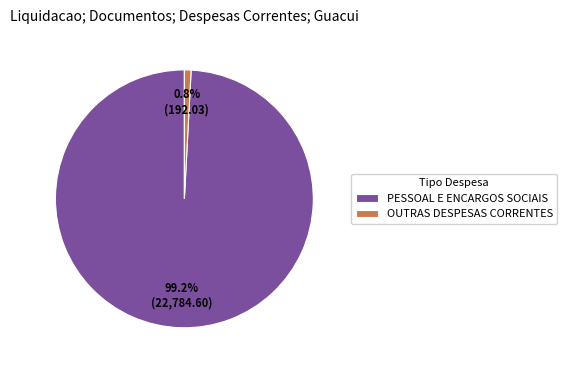

Count the number of slices in the pie.

2